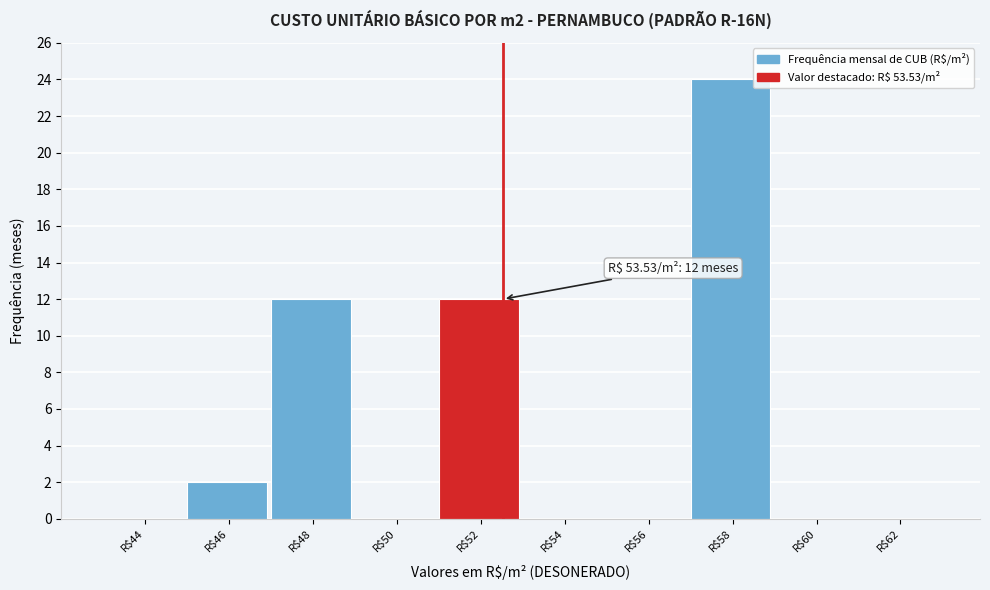

The value at R$46 is 2. True or false?

True